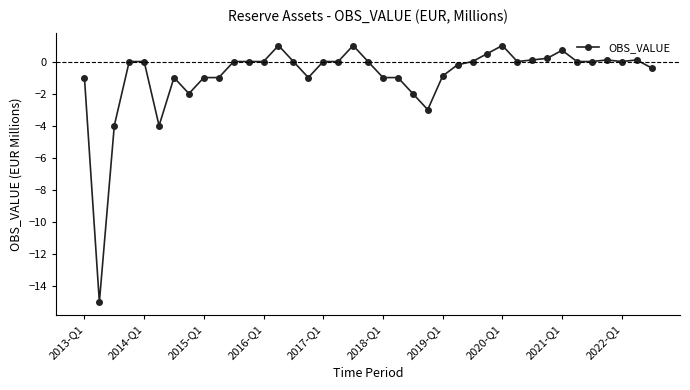

What is the value of the 22nd point from the left?

-1.0